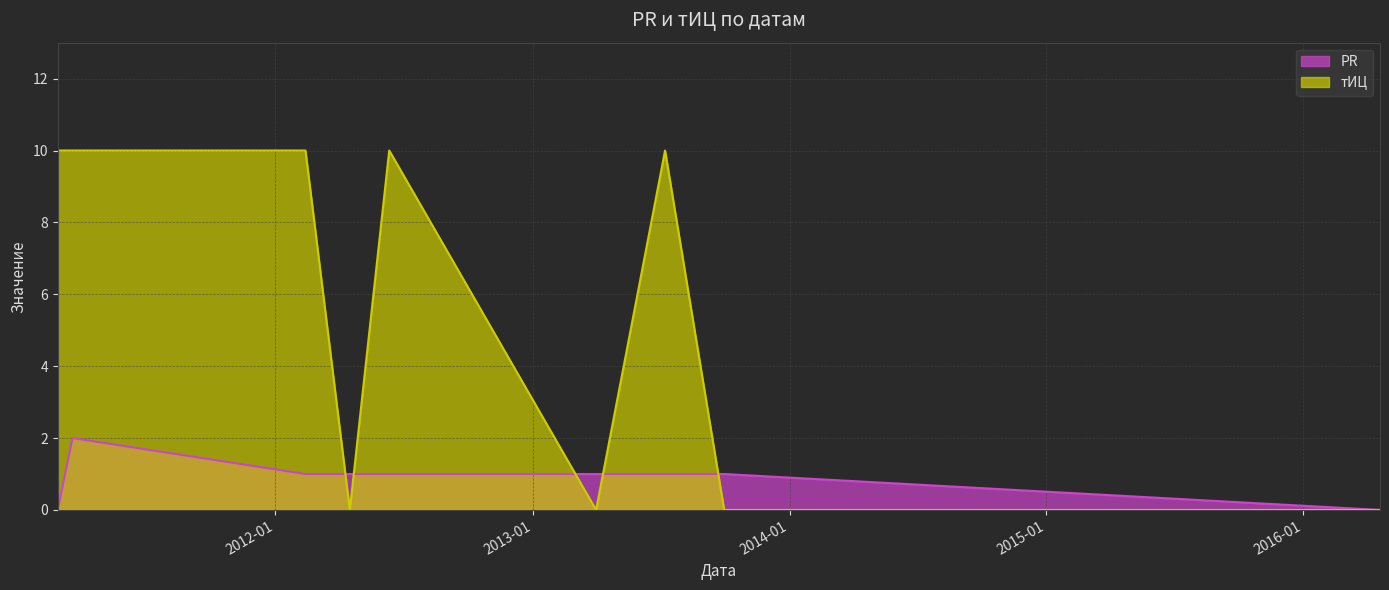

Reading left to right, what are all the values shown in this chart?

PR: 2011-02-26=0	2011-03-19=2	2012-02-13=1	2012-04-16=1	2012-06-11=1	2013-04-01=1	2013-07-08=1	2013-09-30=1	2016-04-19=0
тИЦ: 2011-02-26=10	2011-03-19=10	2012-02-13=10	2012-04-16=0	2012-06-11=10	2013-04-01=0	2013-07-08=10	2013-09-30=0	2016-04-19=0